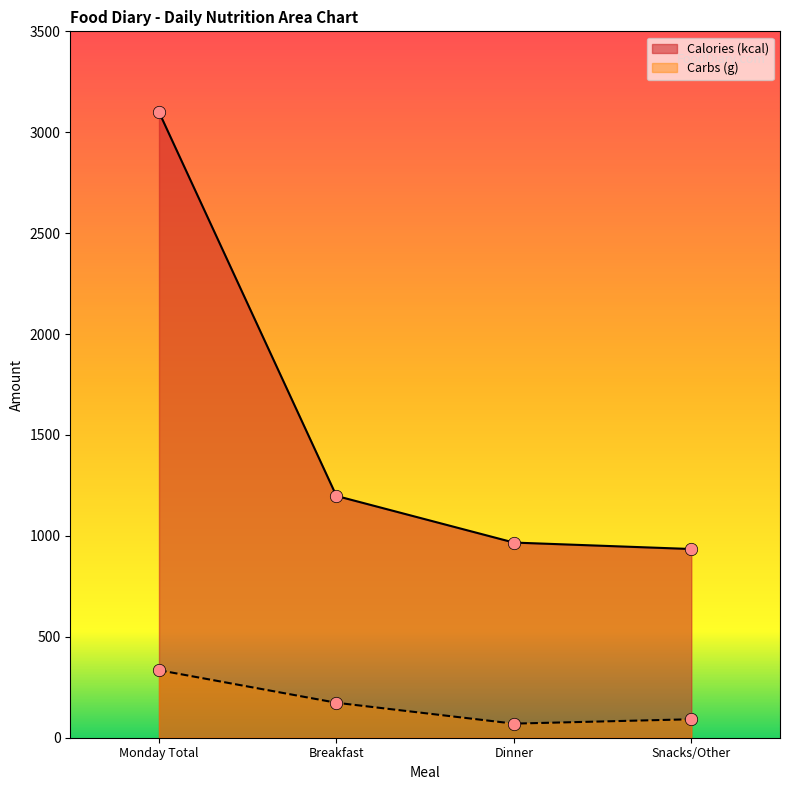

Which series reaches the minimum Y coordinate?

Carbs (g)